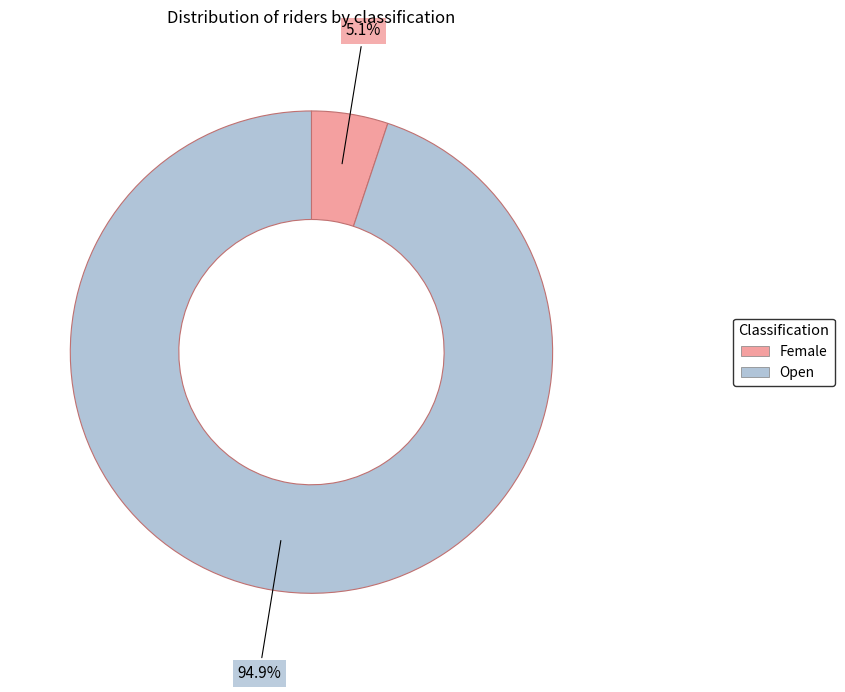

How many slices are in this pie chart?

2